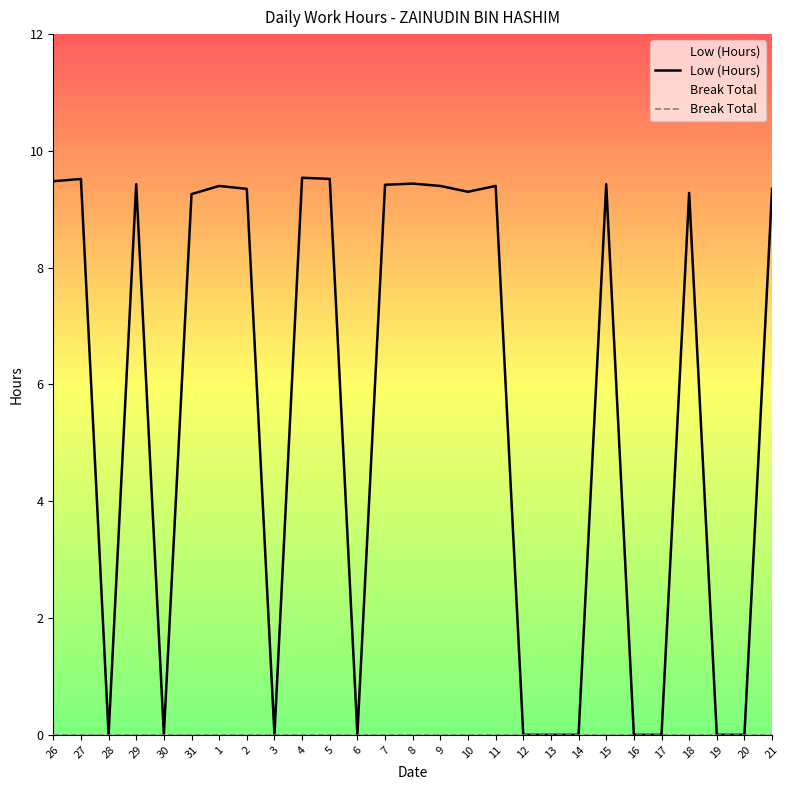

List the series in order of their peak value, highest first.

Low (Hours), Break Total